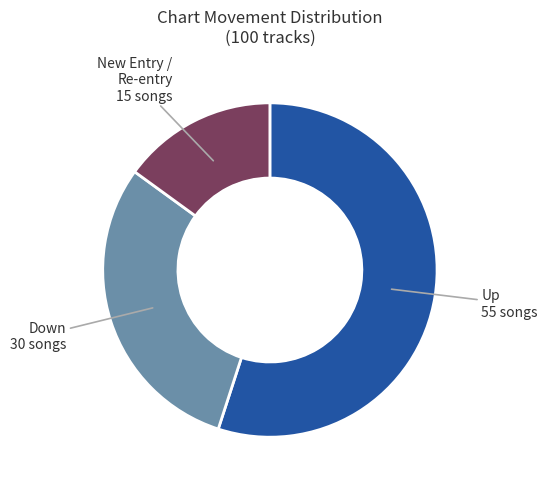

Approximately how many times larger is the value at Up compared to New Entry / Re-entry?

3.7